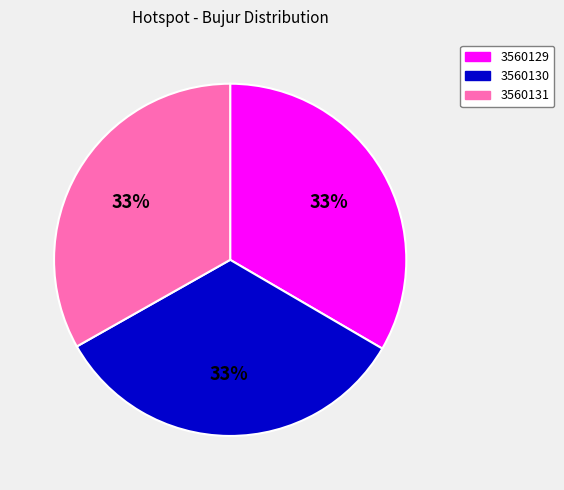

Approximately how many times larger is the value at 3560130 compared to 3560131?

1.0